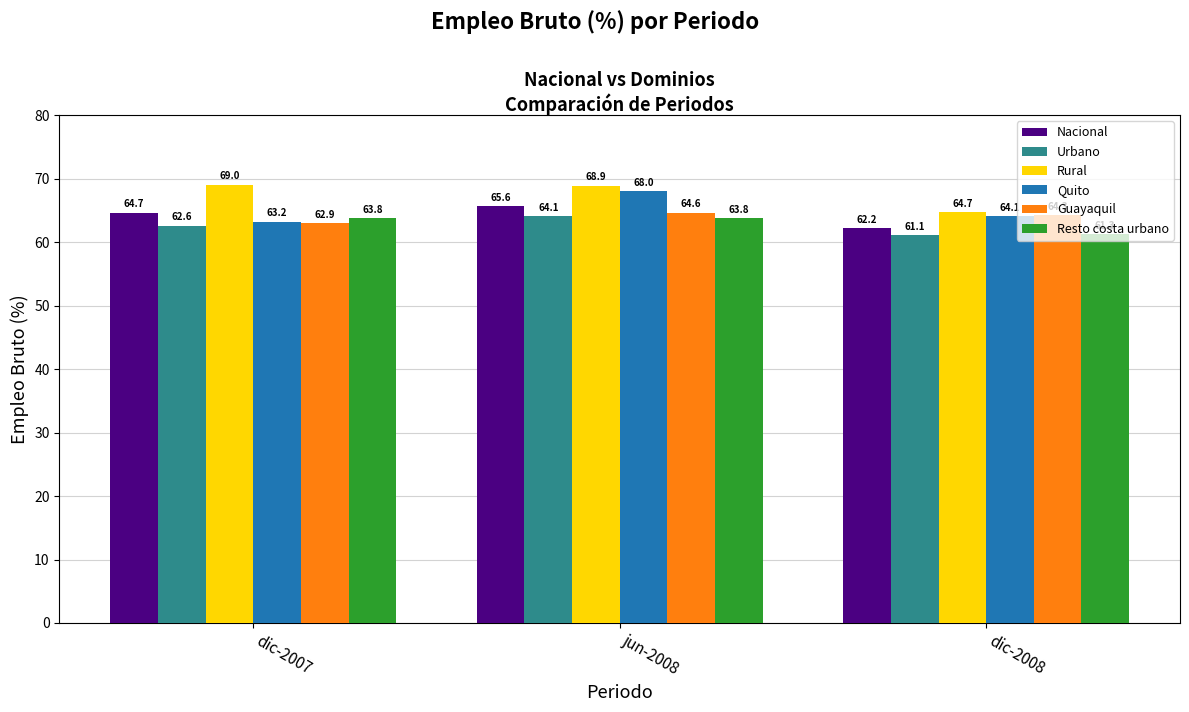

Which category has the lowest value in the Resto costa urbano series?

dic-2008